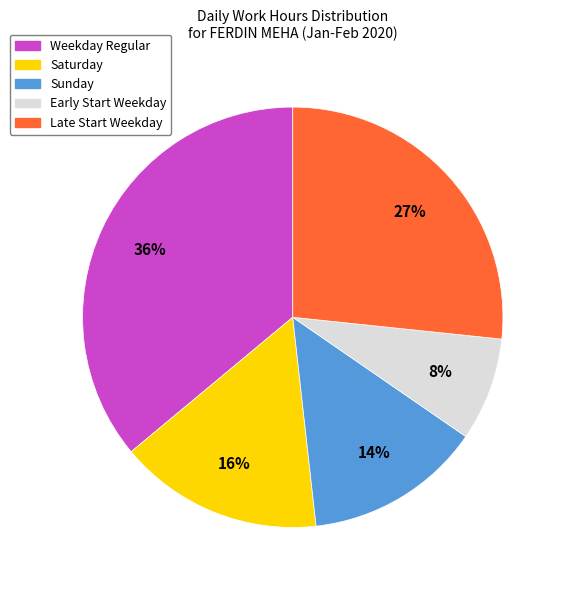

To the nearest percent, what is the average slice percentage?

20%